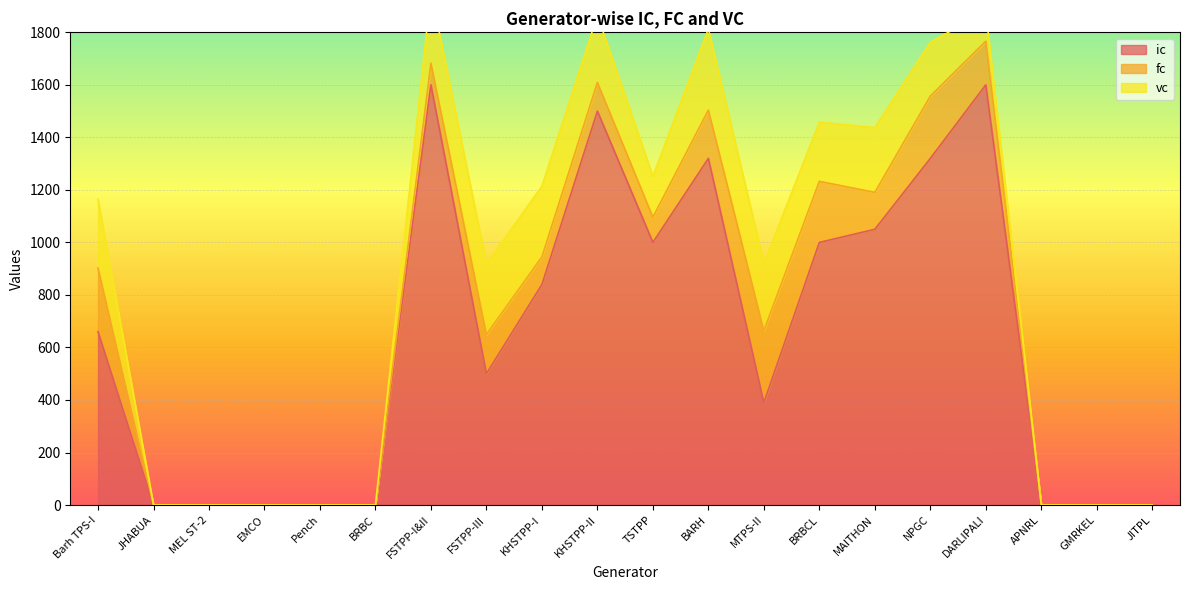

How many distinct data groups are displayed?

3